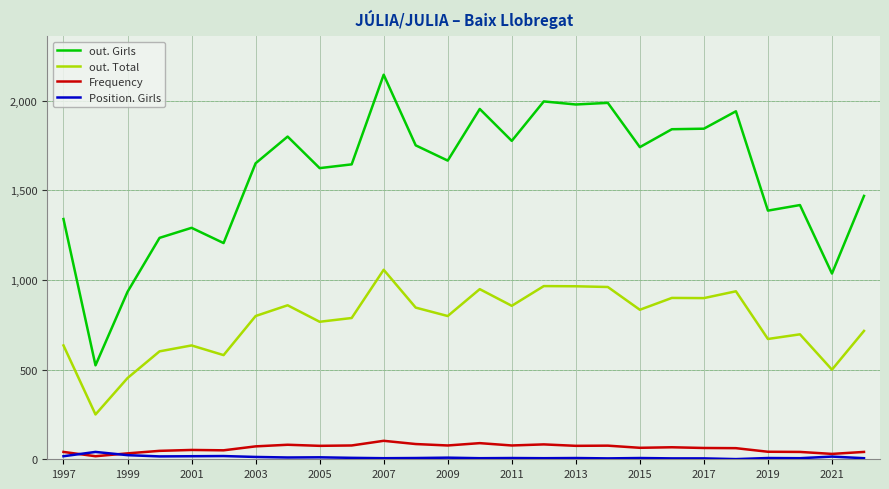

How many lines are shown in the chart?

4